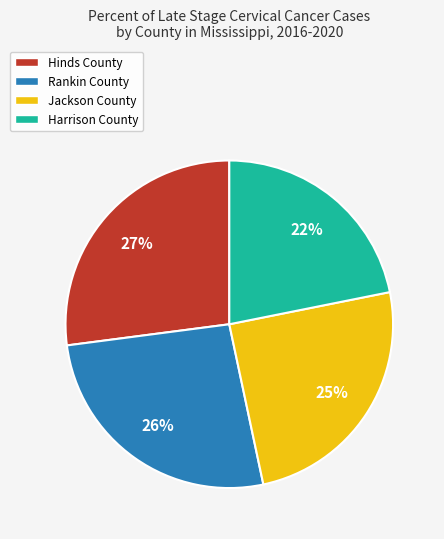

Does Harrison County account for over 50% of the chart?

No